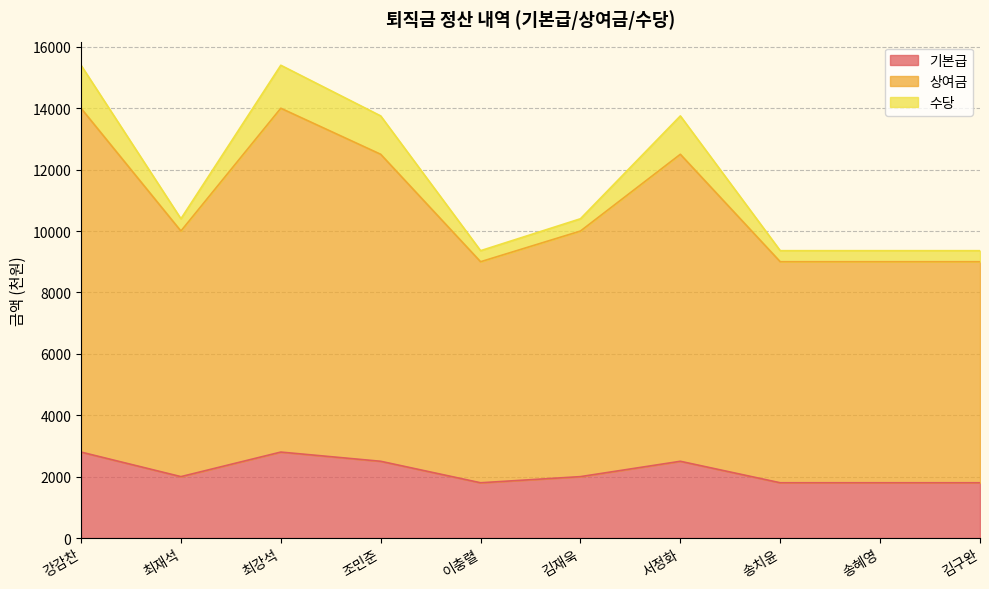

What is the difference between the maximum and minimum values in the 기본급 series?

1000